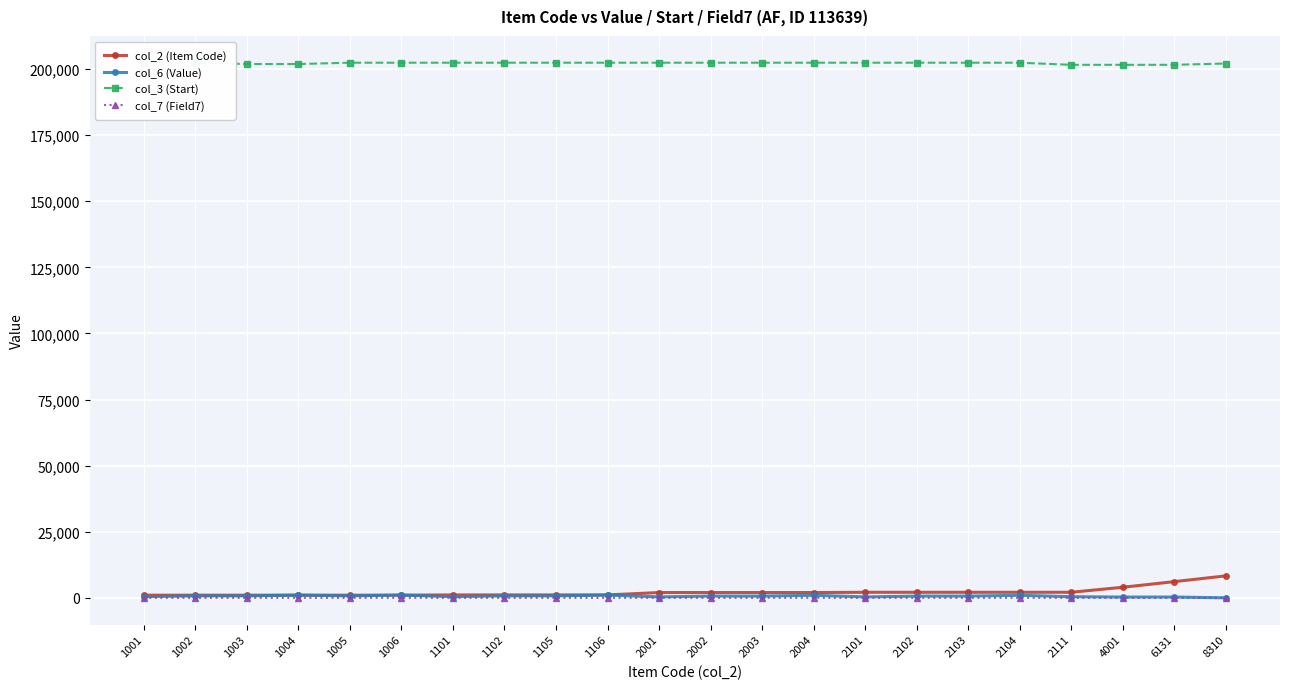

What is the difference between the maximum and second lowest values in the col_6 (Value) series?

742